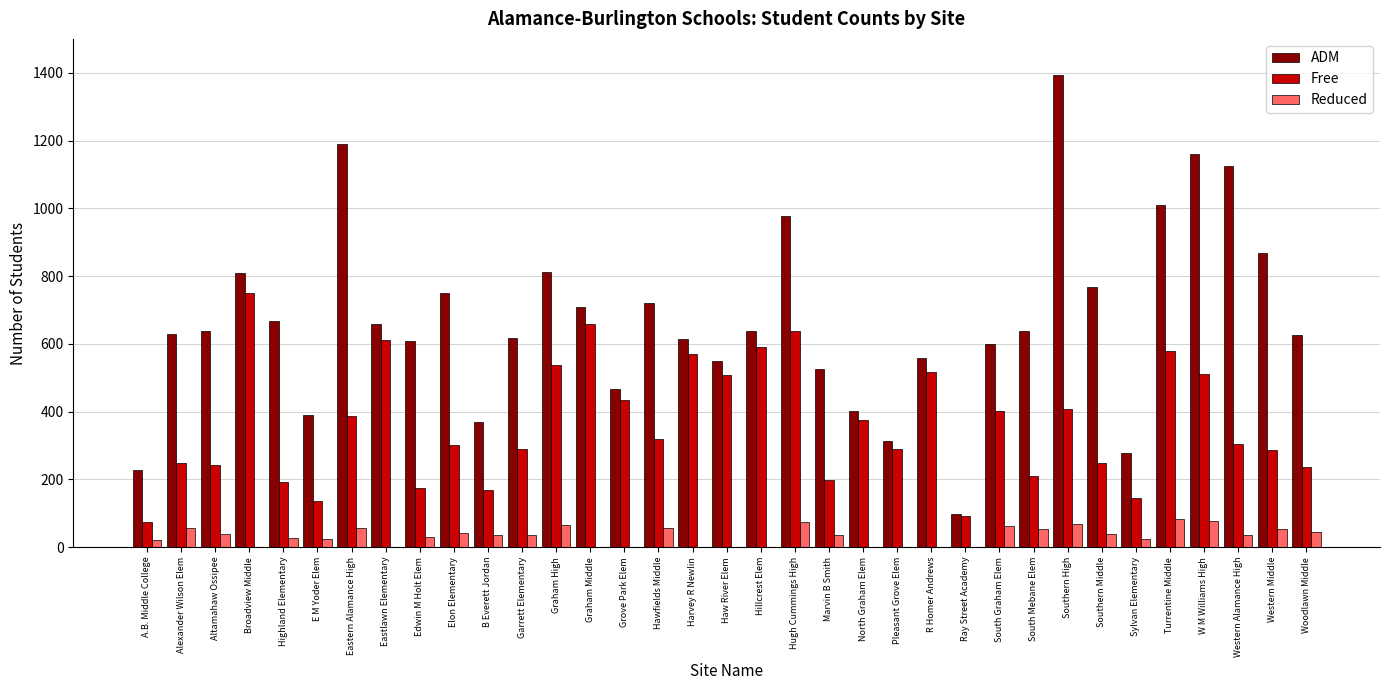

What is the sum of all ADM values?

23399